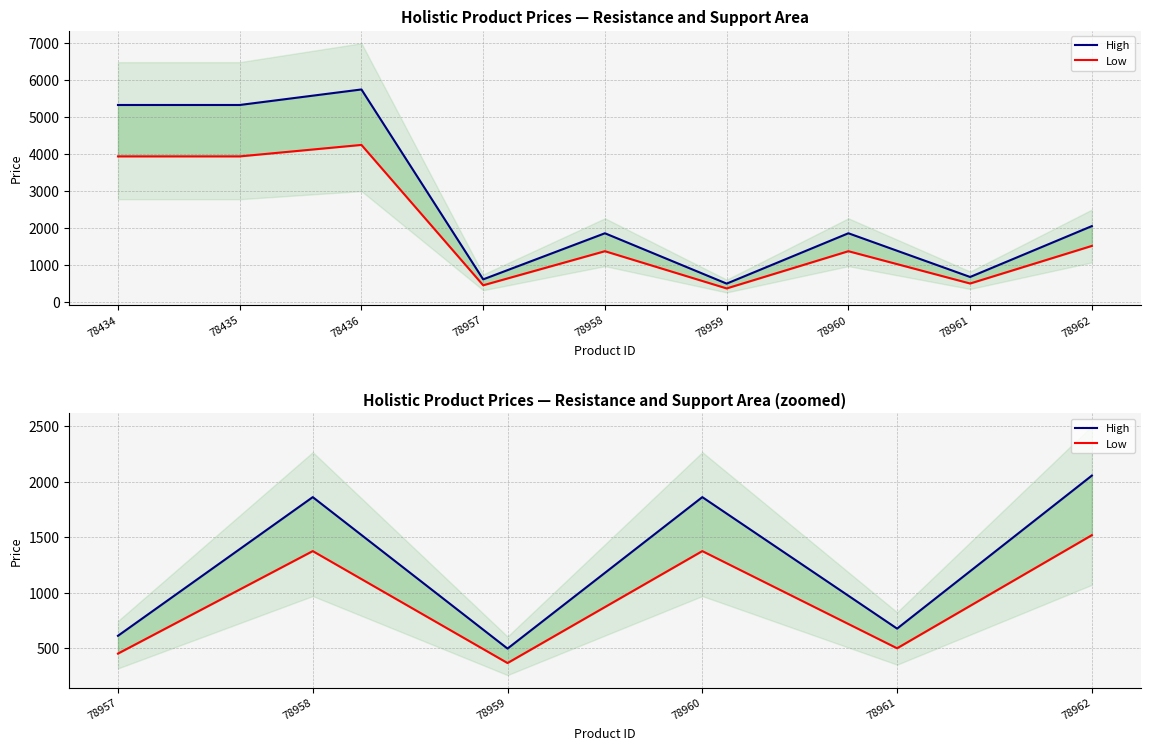

List the series in order of their overall mean, highest first.

High, Low